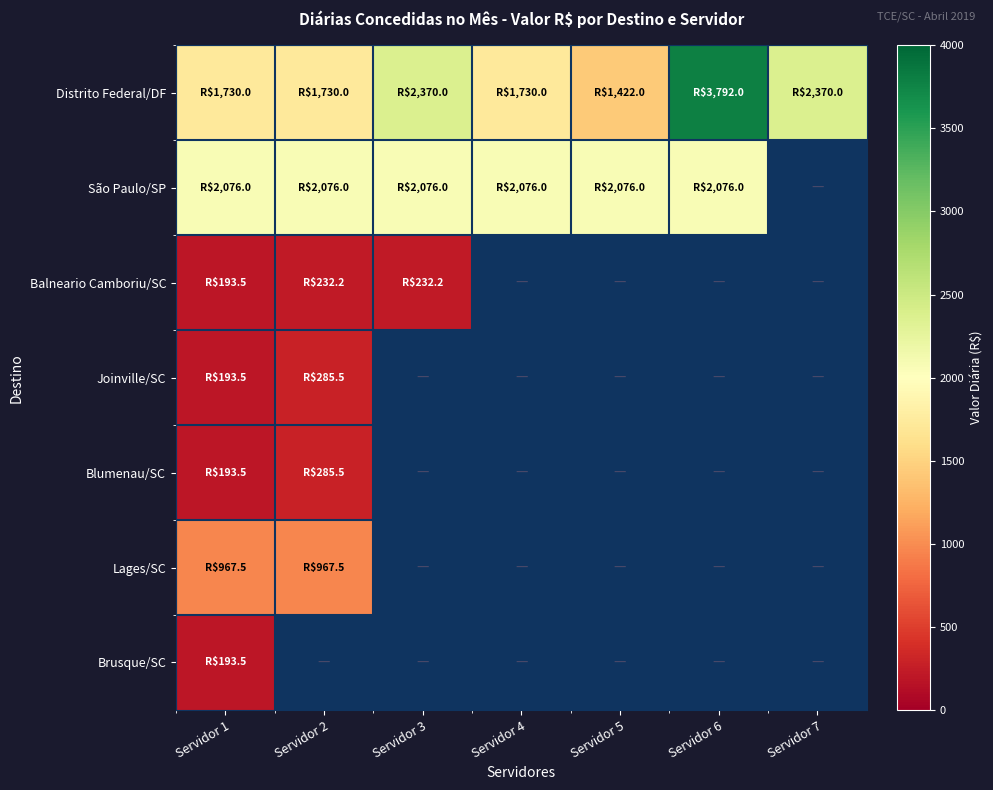

Which series has the largest total across all categories?

Distrito Federal/DF